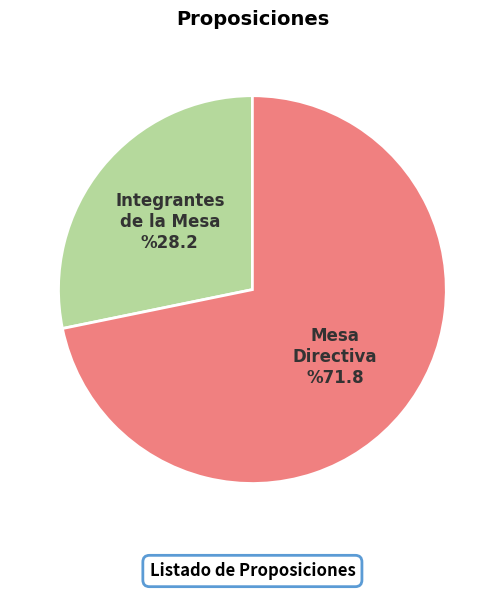

True or false: Integrantes de la Mesa accounts for 34% of the total.

False